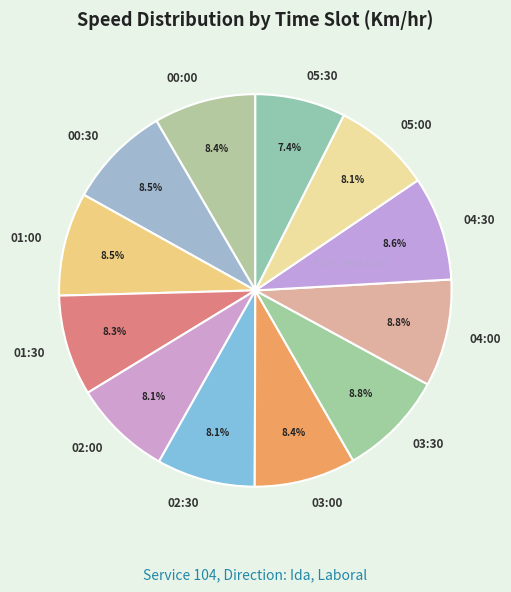

True or false: 01:30 accounts for 1% of the total.

False